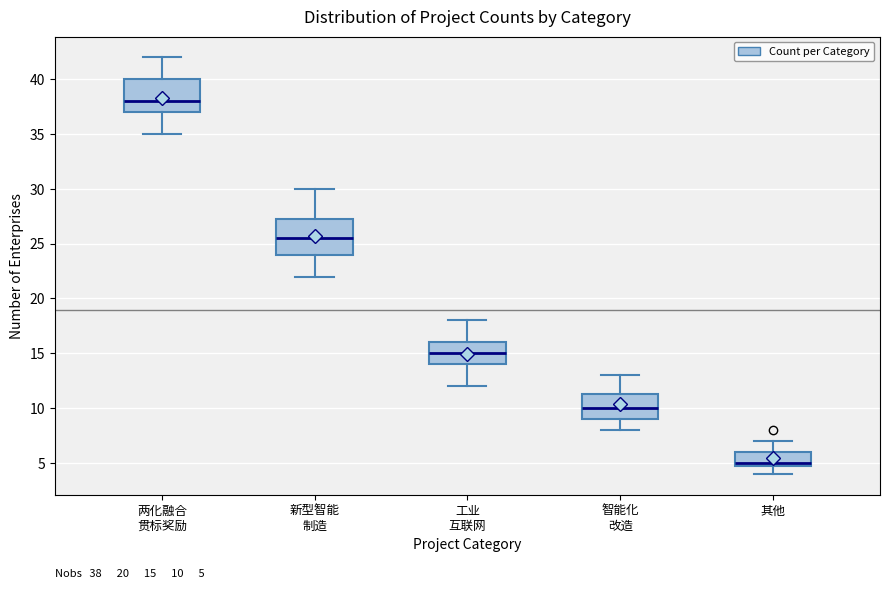

Which box has the lowest median line?

其他